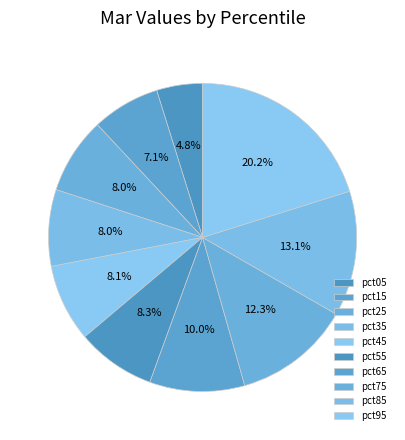

Count the number of slices in the pie.

10